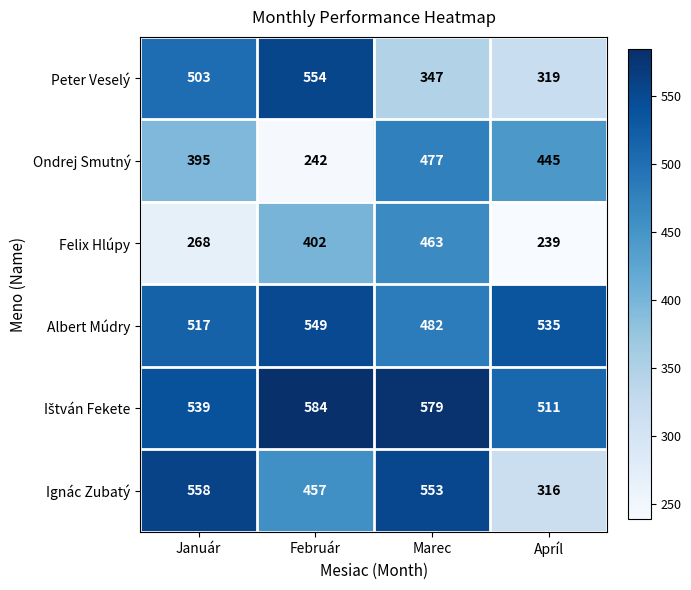

What is the greatest value displayed?

584